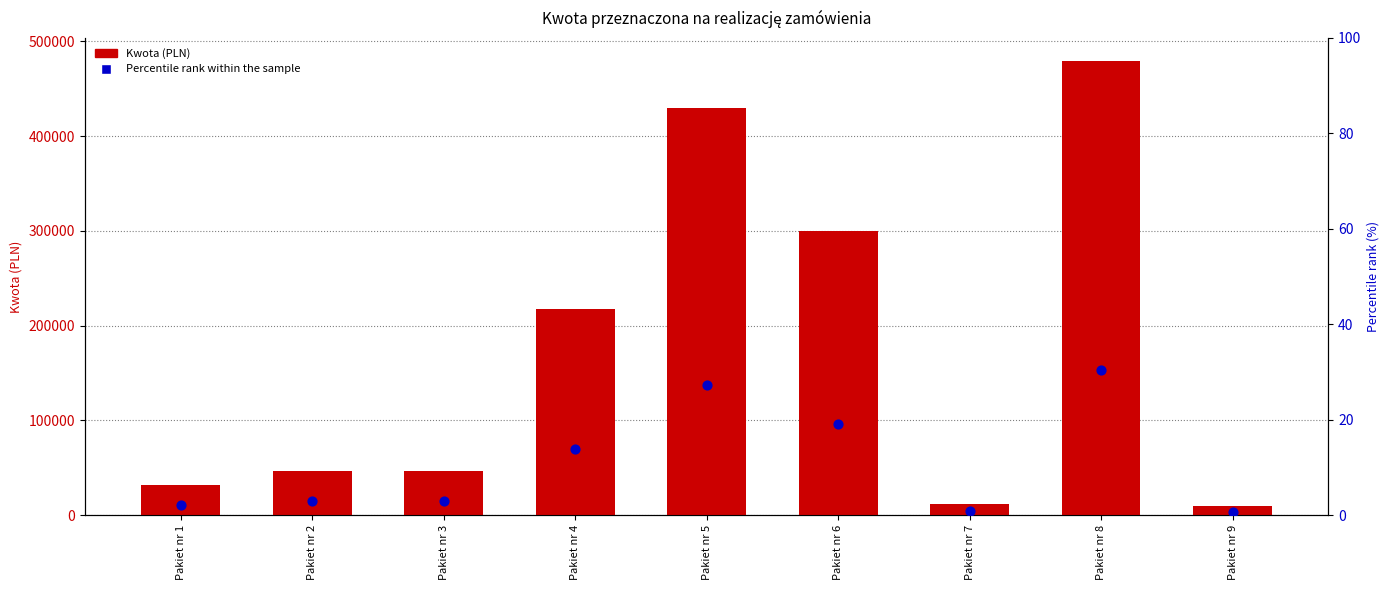

Which series has the largest total across all categories?

Kwota (PLN)